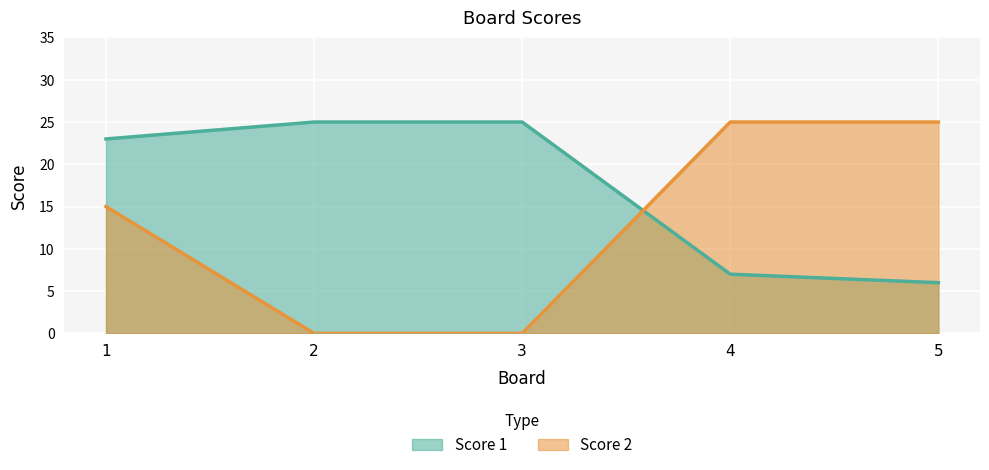

Where is Score 2 nearest to the value 12?

1